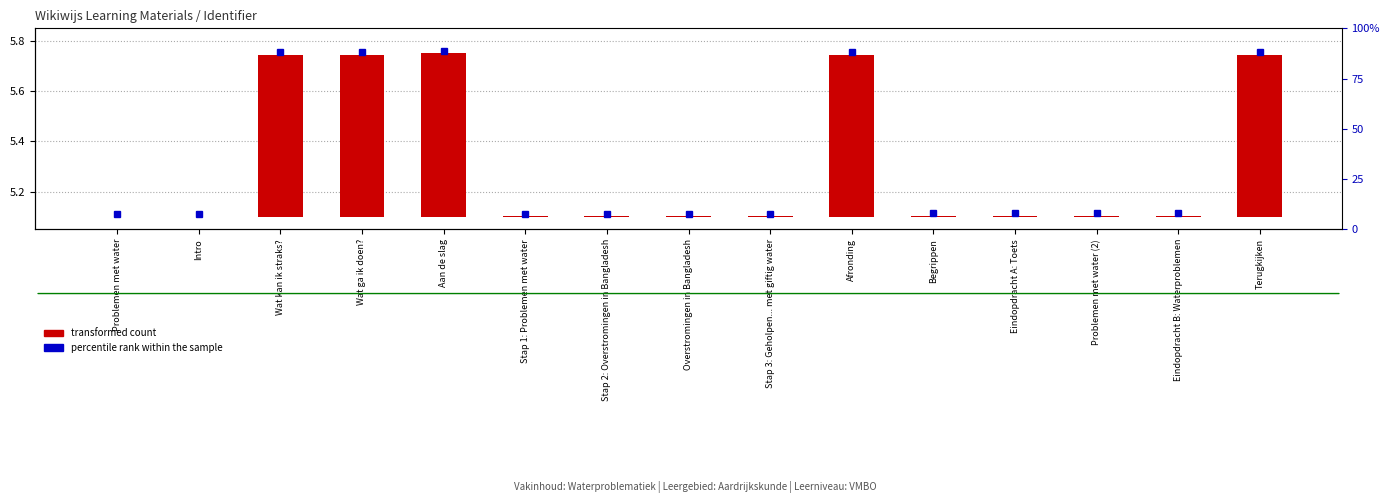

What is the difference between the second highest and second lowest values?

0.6